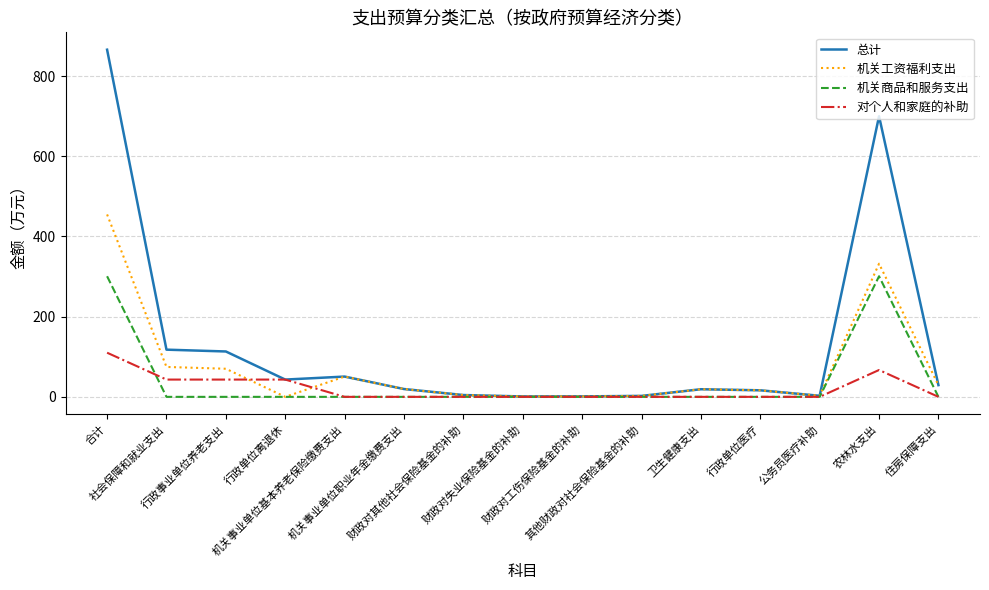

What is the greatest value displayed?

865.9